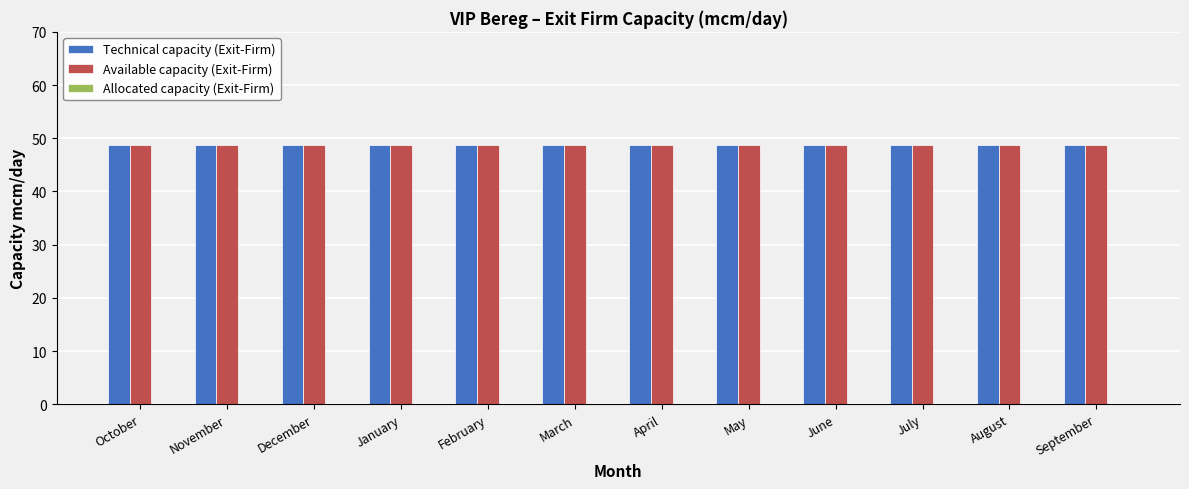

Does the chart contain any negative values?

No